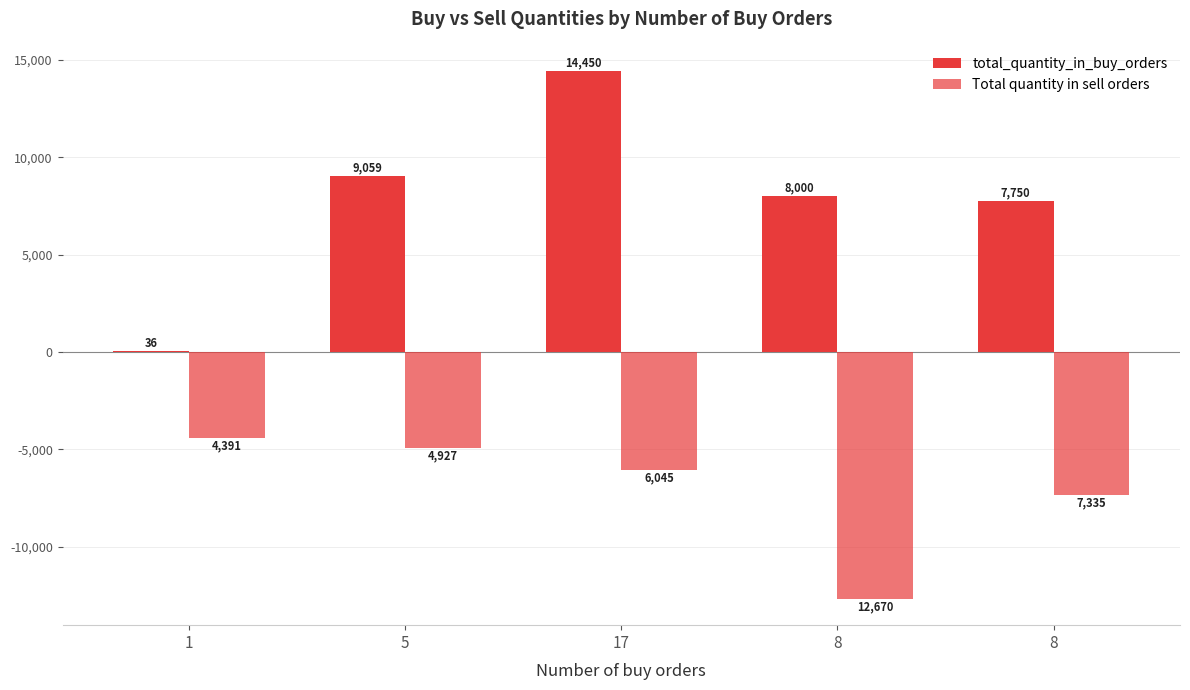

At which category does the chart reach its peak across all series?

17